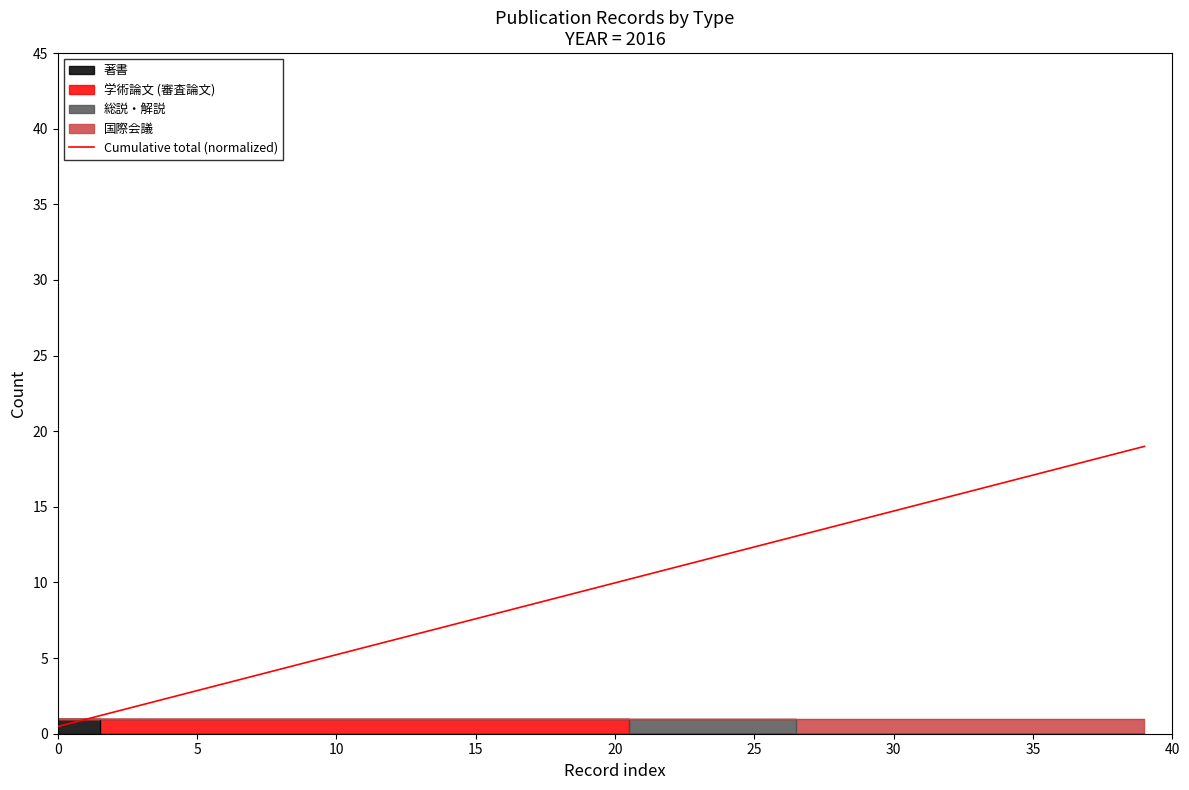

What is the difference between the values at 13 and 14?

0.5